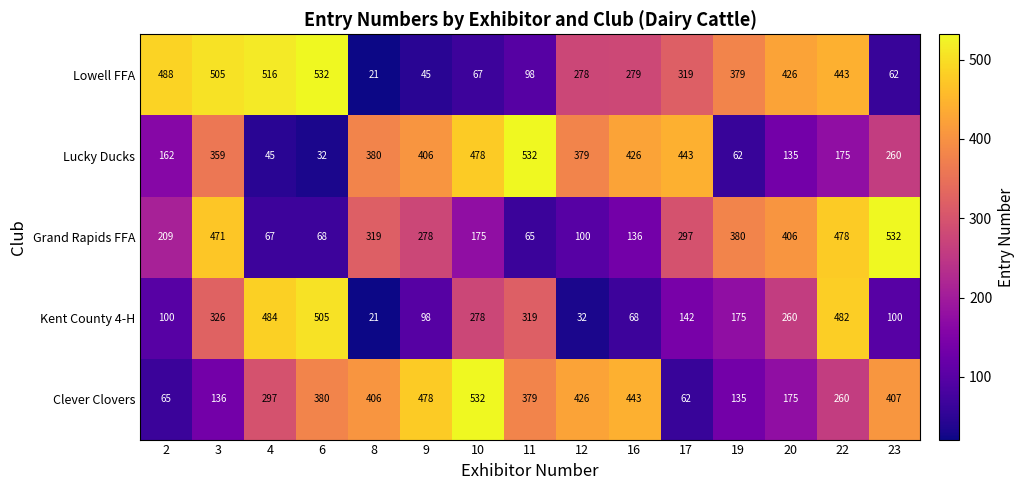

How many data points does each series have?

15